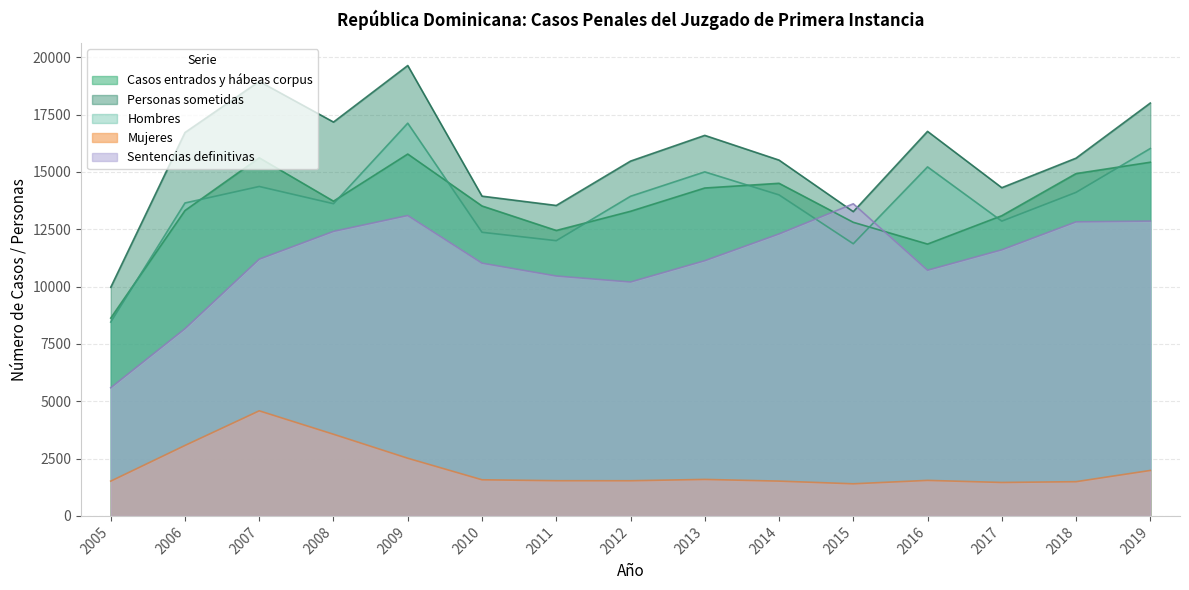

At which label does Casos entrados y hábeas corpus first exceed 13514?

2007